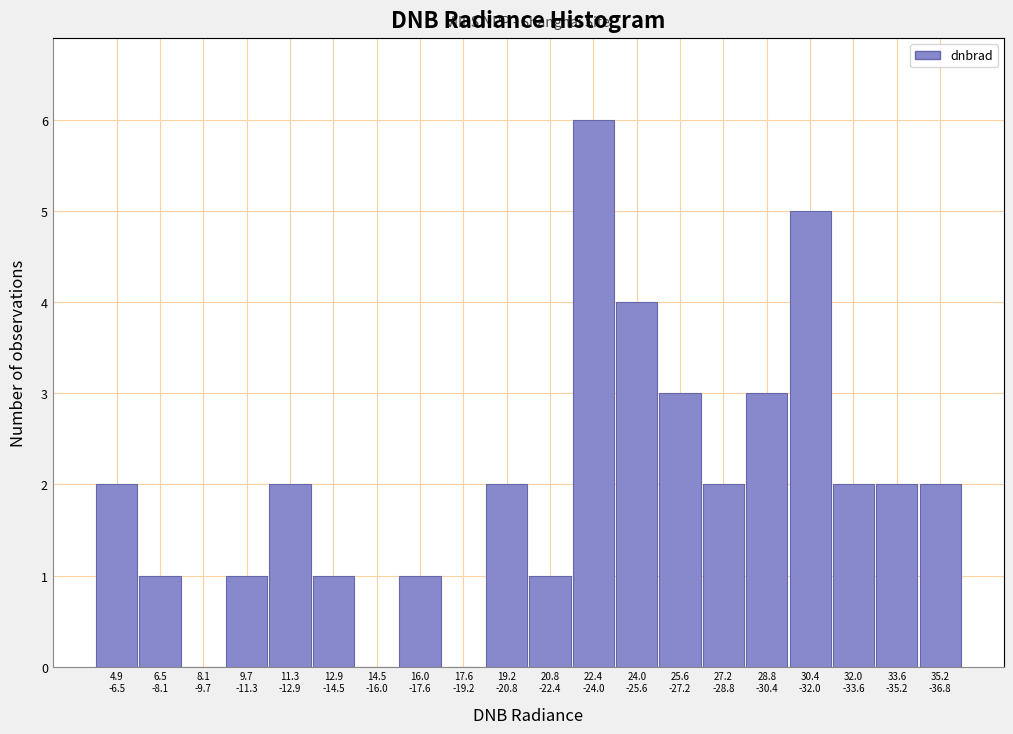

What is the greatest value displayed?

6